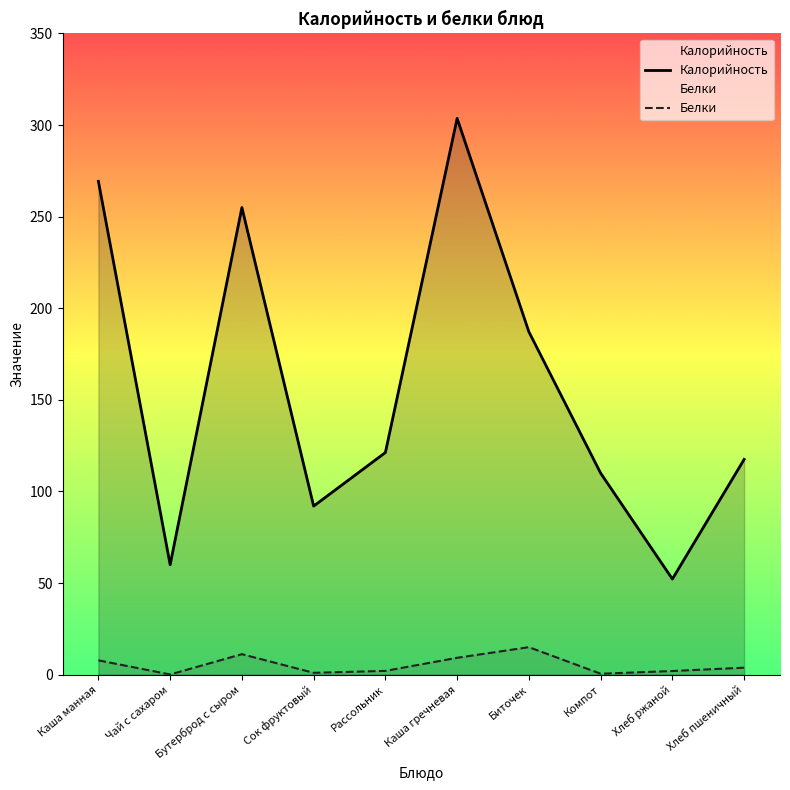

What is the average value of the Калорийность series?

156.8